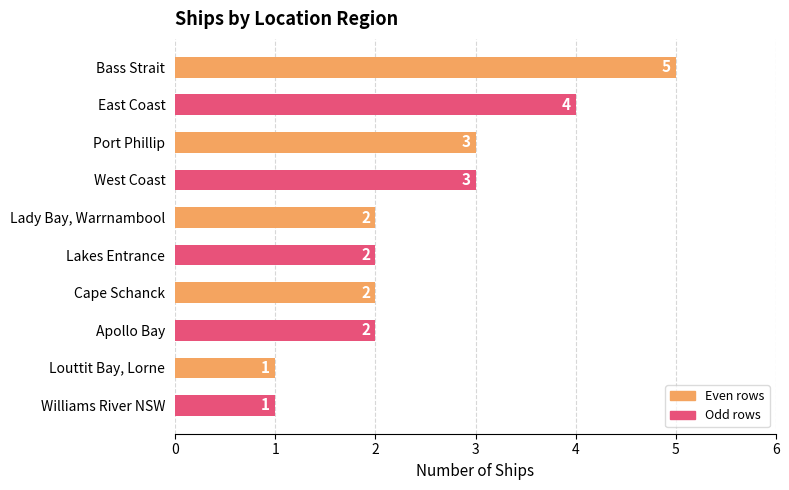

Reading top to bottom, list all the values displayed in this chart.

Bass Strait=5	East Coast=4	Port Phillip=3	West Coast=3	Lady Bay, Warrnambool=2	Lakes Entrance=2	Cape Schanck=2	Apollo Bay=2	Louttit Bay, Lorne=1	Williams River NSW=1